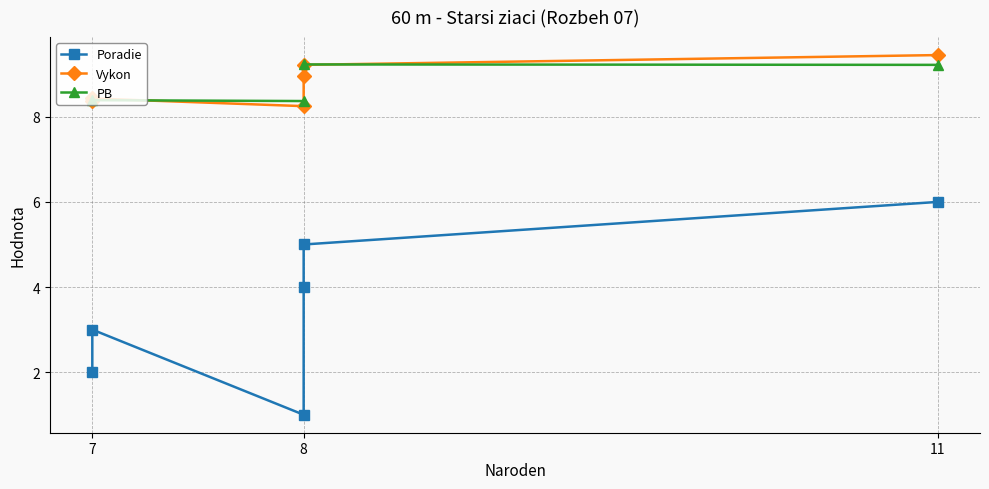

How many interior local valleys does the Poradie series have?

1